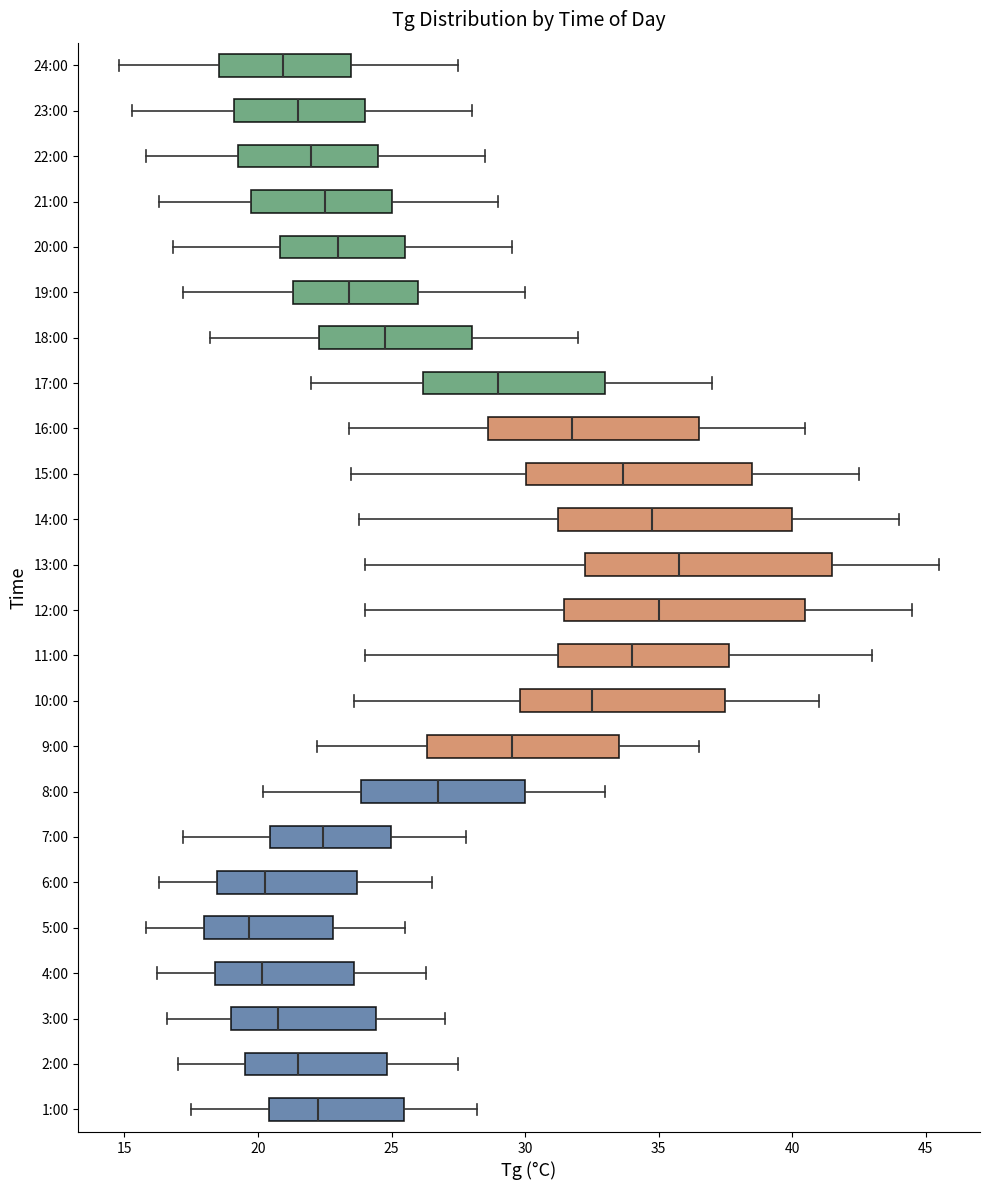

Where is the left edge of the box for 1:00 on the x-axis? The values are not printed on the chart, so give them approximately, as read against the axis.

20.5